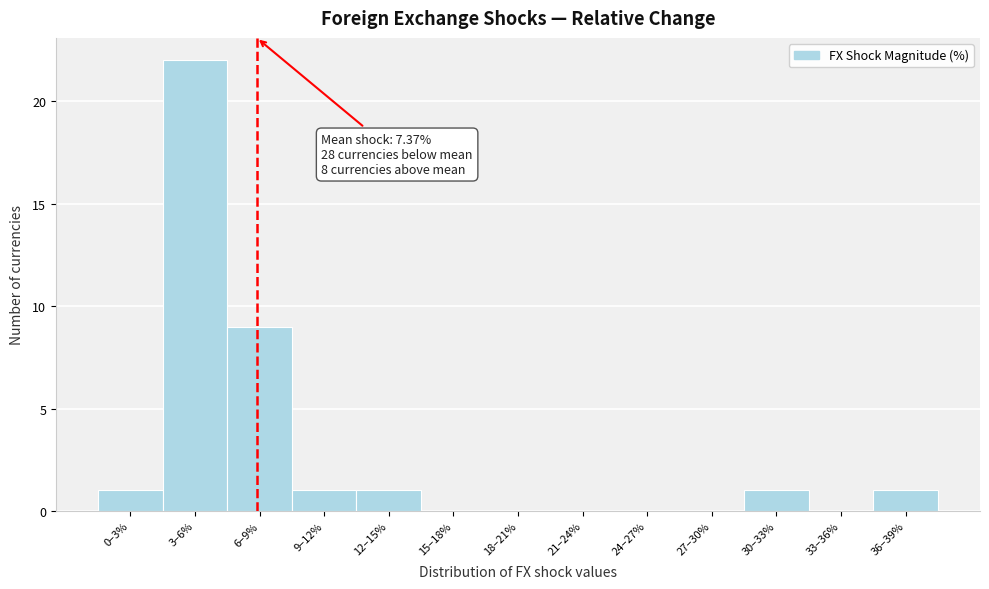

Reading left to right, list all the values displayed in this chart.

0–3%=1	3–6%=22	6–9%=9	9–12%=1	12–15%=1	15–18%=0	18–21%=0	21–24%=0	24–27%=0	27–30%=0	30–33%=1	33–36%=0	36–39%=1